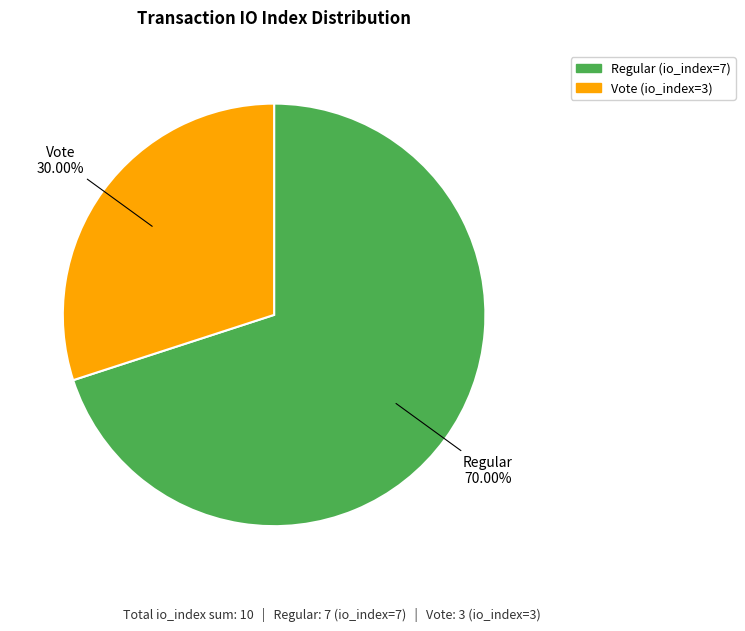

True or false: Vote (io_index=3) accounts for 30% of the total.

True